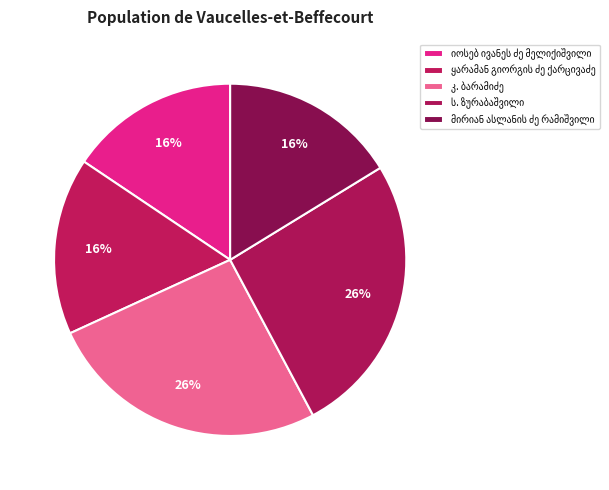

What is the change in value from ყარამან გიორგის ძე ქარცივაძე to ს. ზურაბაშვილი?

+7318